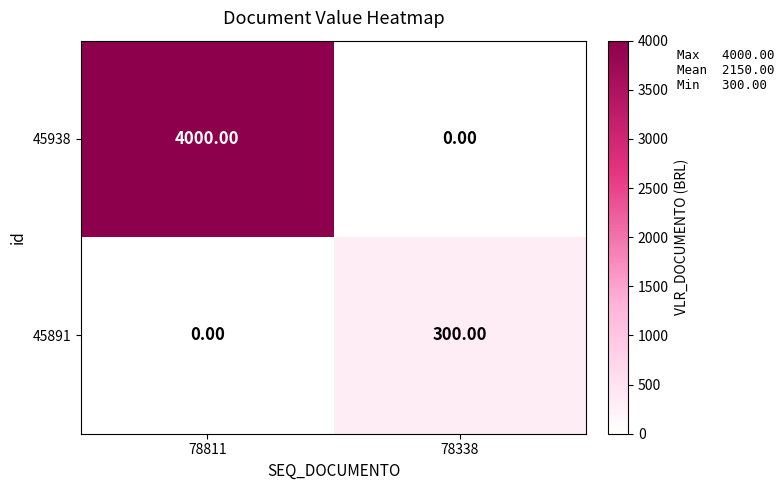

Which series has the largest range (max minus min)?

45938